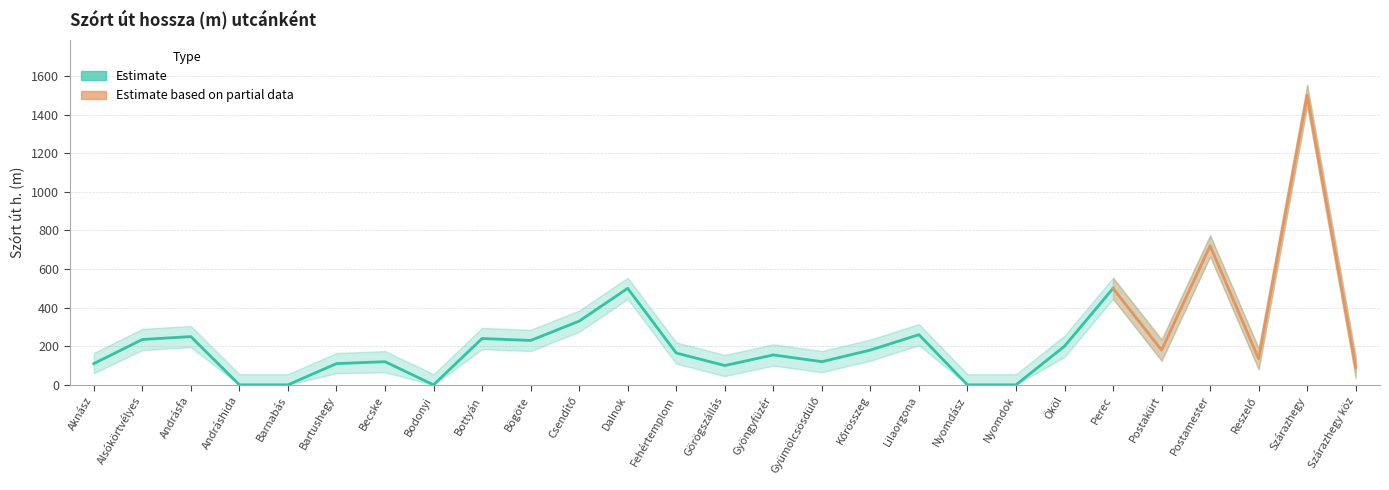

What value does the Szórt út h. upper series have at Alsókörtvélyes, to the nearest 100?

300